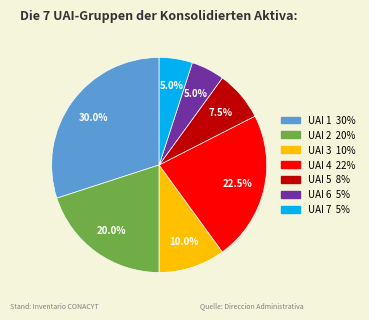

What is the total percentage of UAI 4 and UAI 7?

27.5%